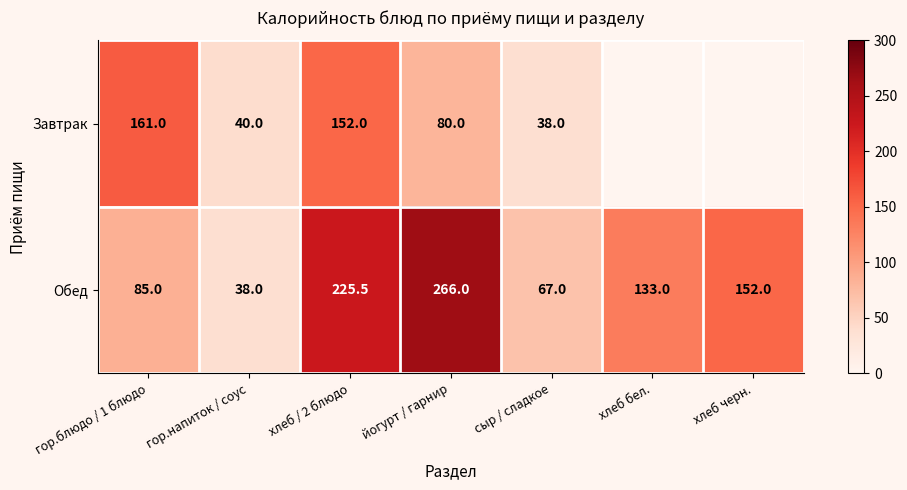

Read the Обед value at йогурт / гарнир.

266.0